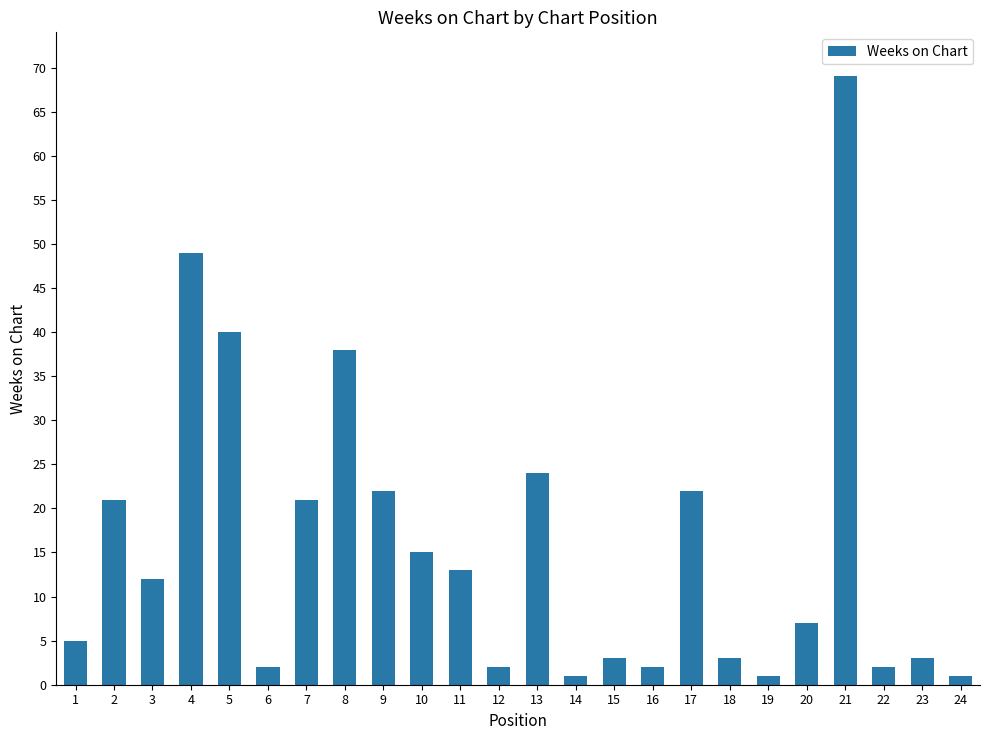

What is the value of the 4th bar from the left?

49